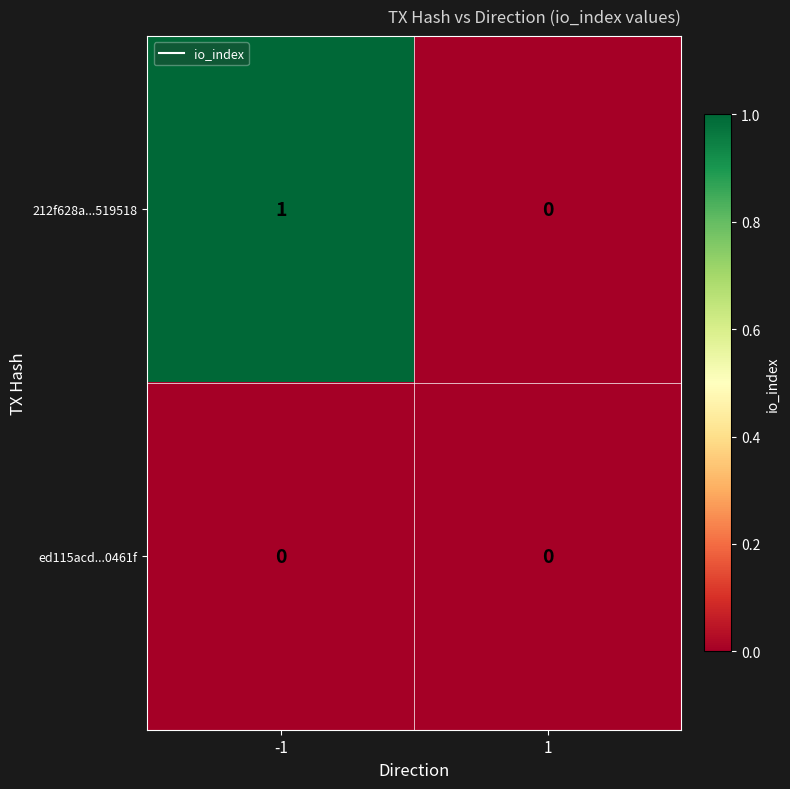

Reading left to right, what are all the values shown in this chart?

212f628a...519518: 1	0
ed115acd...0461f: 0	0